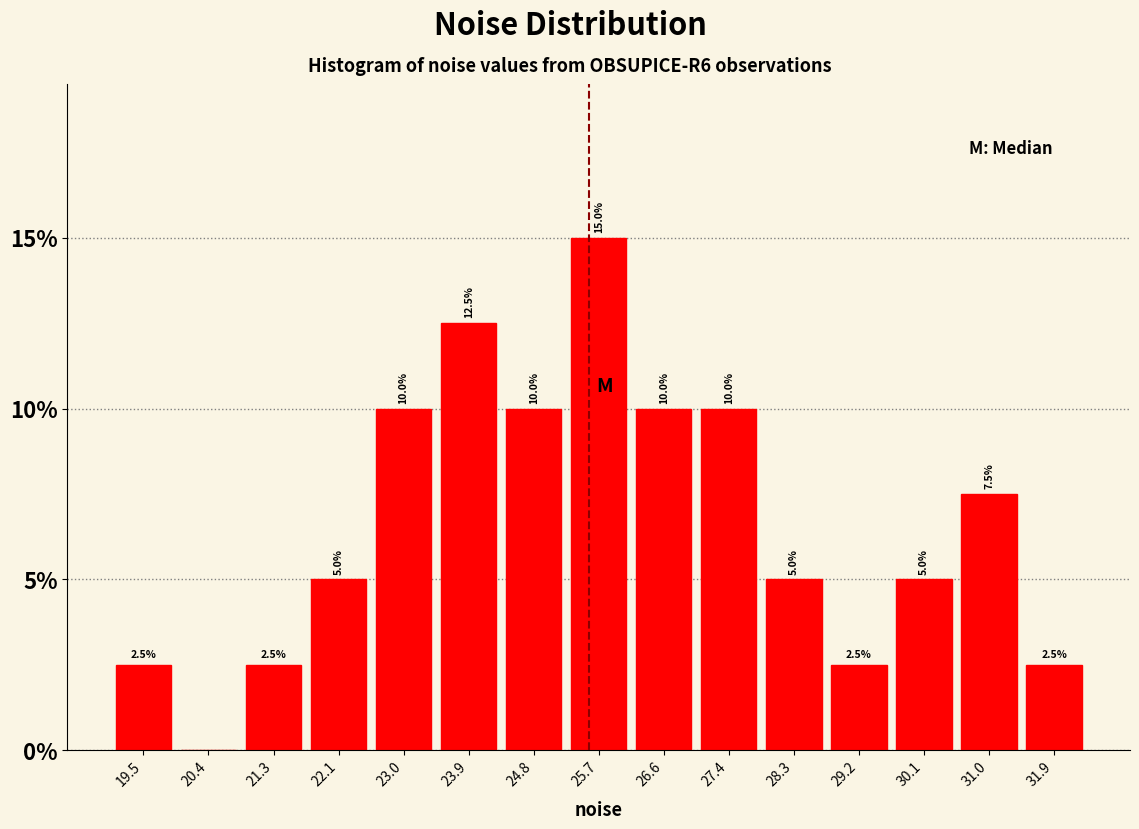

Over which range of the x-axis is the bar tallest?

25.2 to 26.1